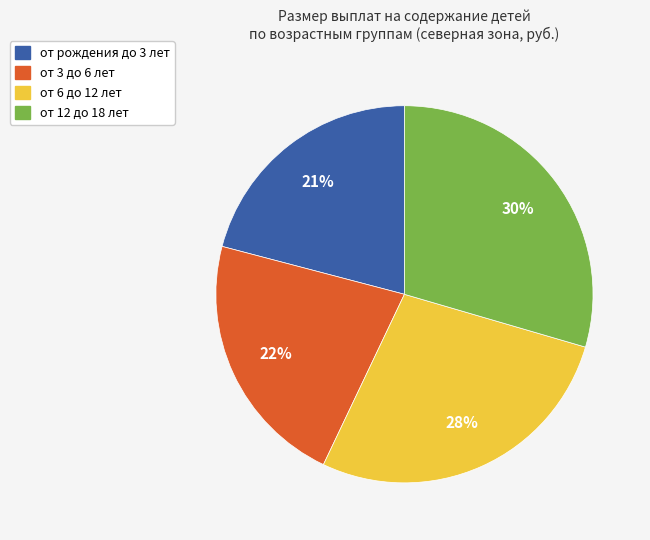

Is there a majority slice in this chart?

No